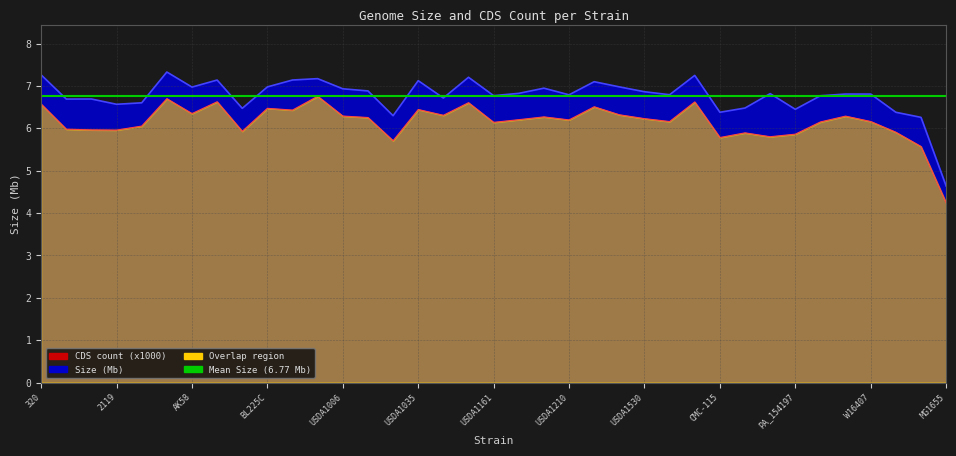

Is it true that Size (Mb) equals 4.9 at USDA1157?

False